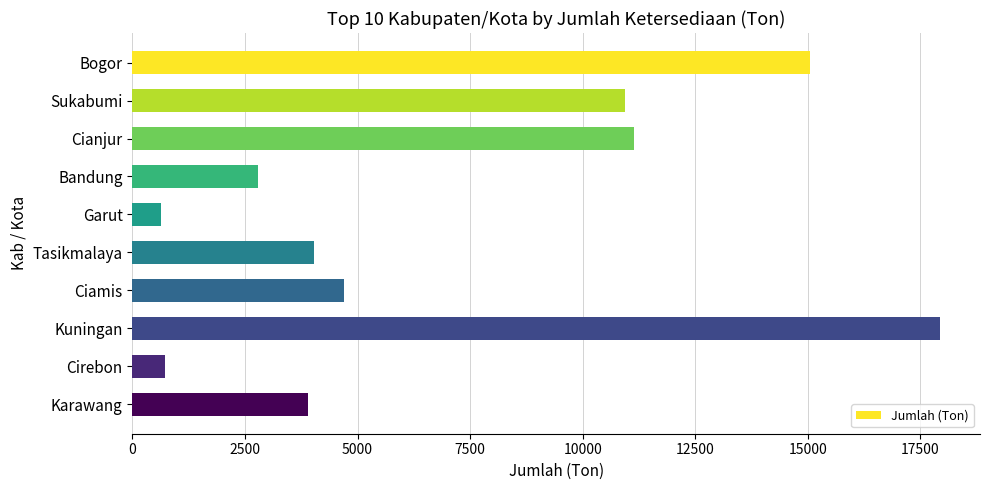

What is the difference between the maximum and minimum values?

17282.0